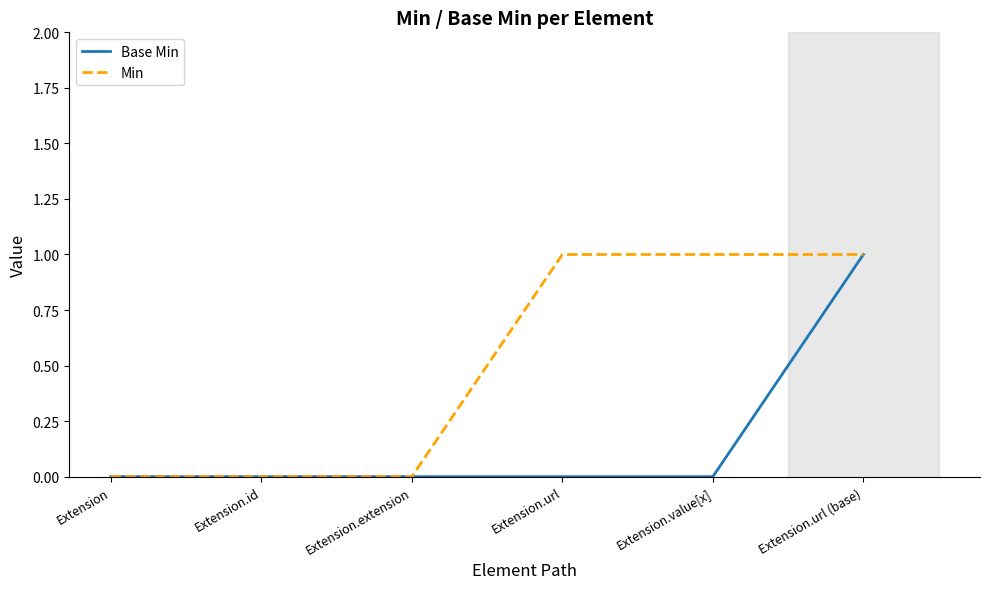

Is the value of Min at Extension.url (base) greater than the value of Base Min at Extension.id?

Yes